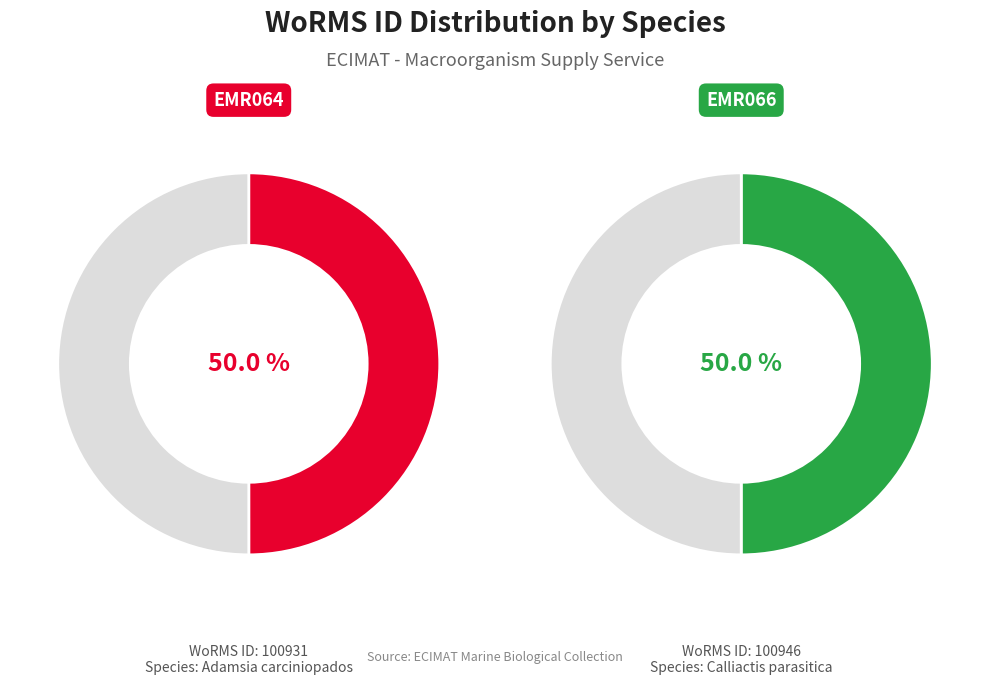

Does Adamsia carciniopados represent more than half of the total?

No